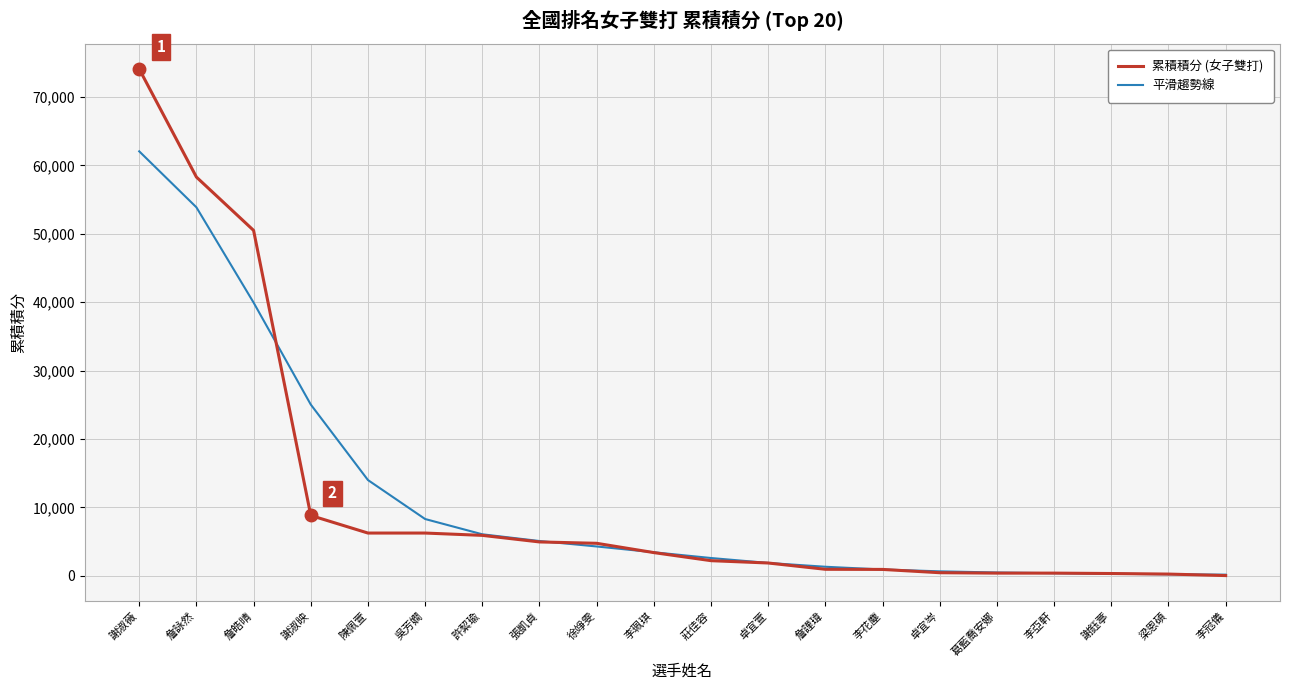

What is the total value across all series at 吳芳嫺?

14530